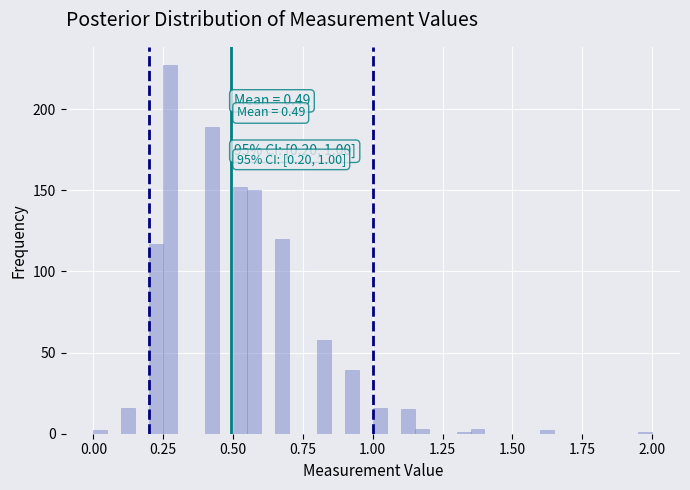

Read against the x-axis, roughly where is the centre of the tallest bar?

0.30